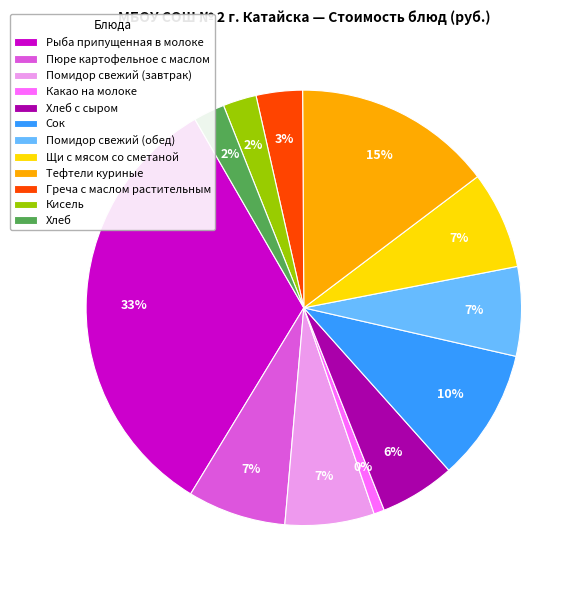

Is there a majority slice in this chart?

No